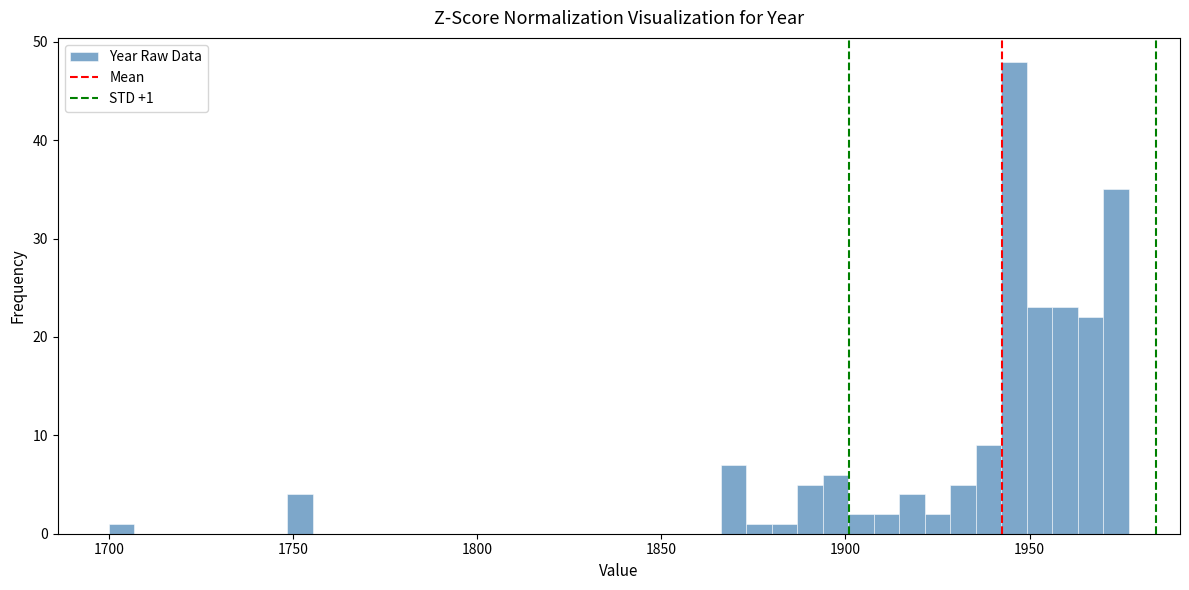

Read against the x-axis, roughly where is the centre of the tallest bar?

1945